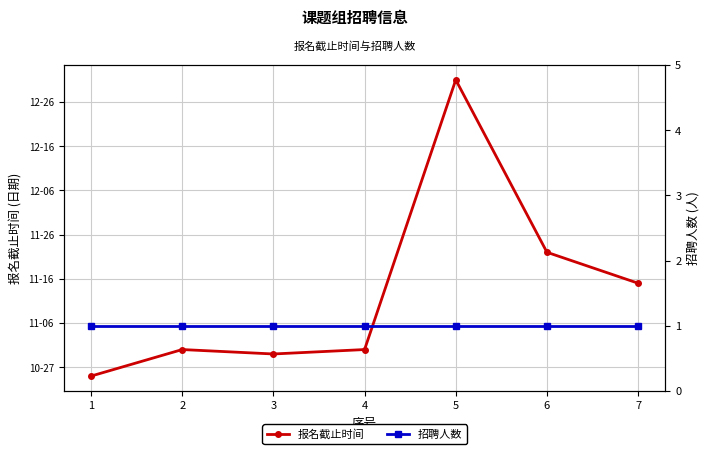

True or false: 招聘人数 and 报名截止时间 cross at least once.

False